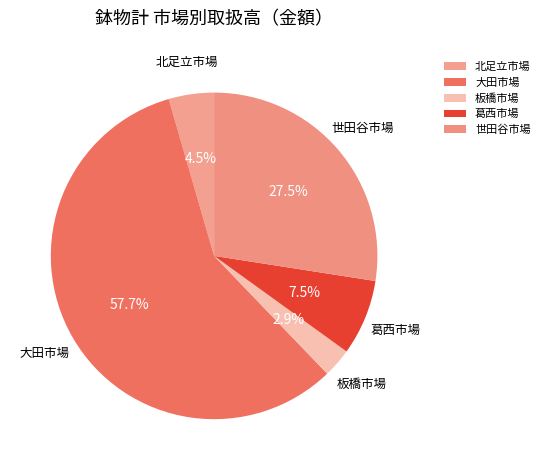

Which slice is the smallest?

板橋市場